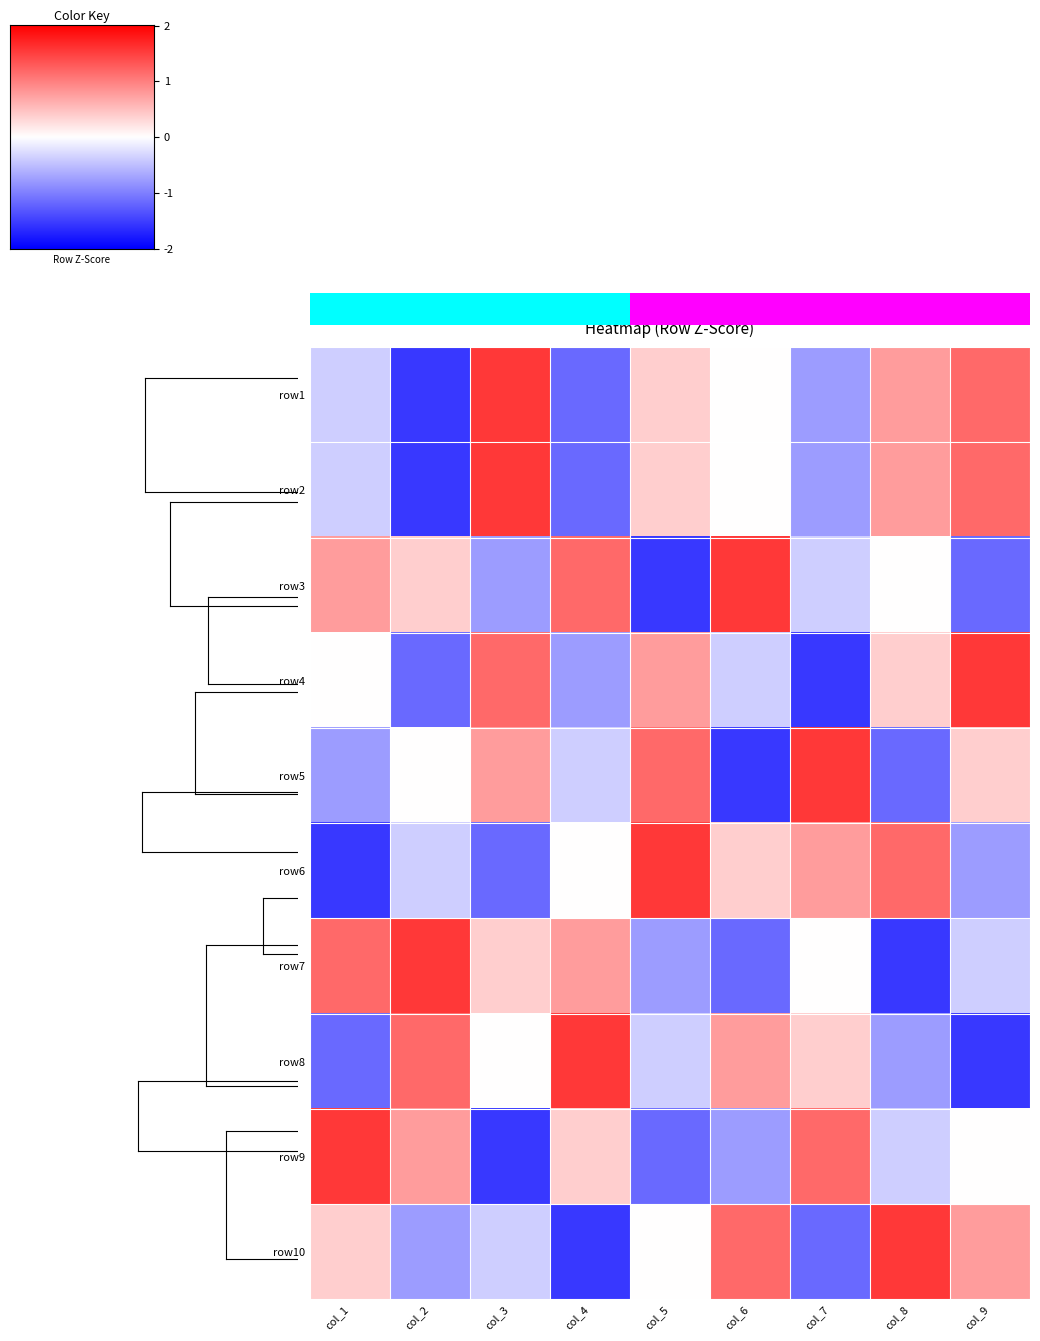

At col_4, list the series in order from smallest to largest.

row10, row1, row2, row4, row5, row6, row9, row7, row3, row8